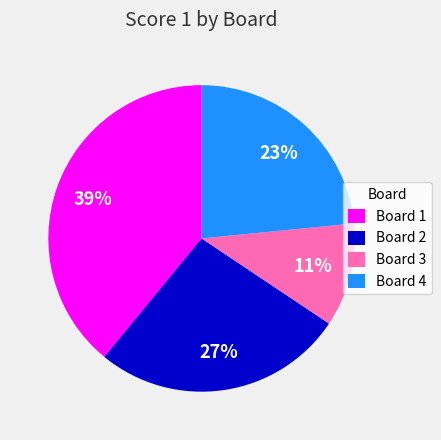

Count the number of slices in the pie.

4